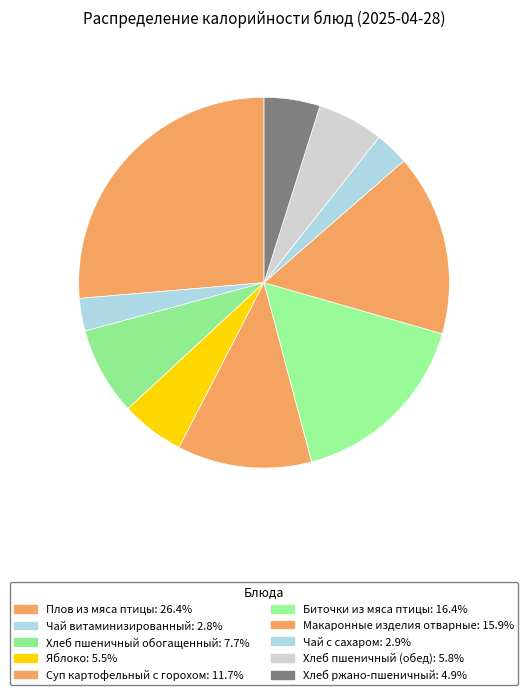

How many slices are in this pie chart?

10